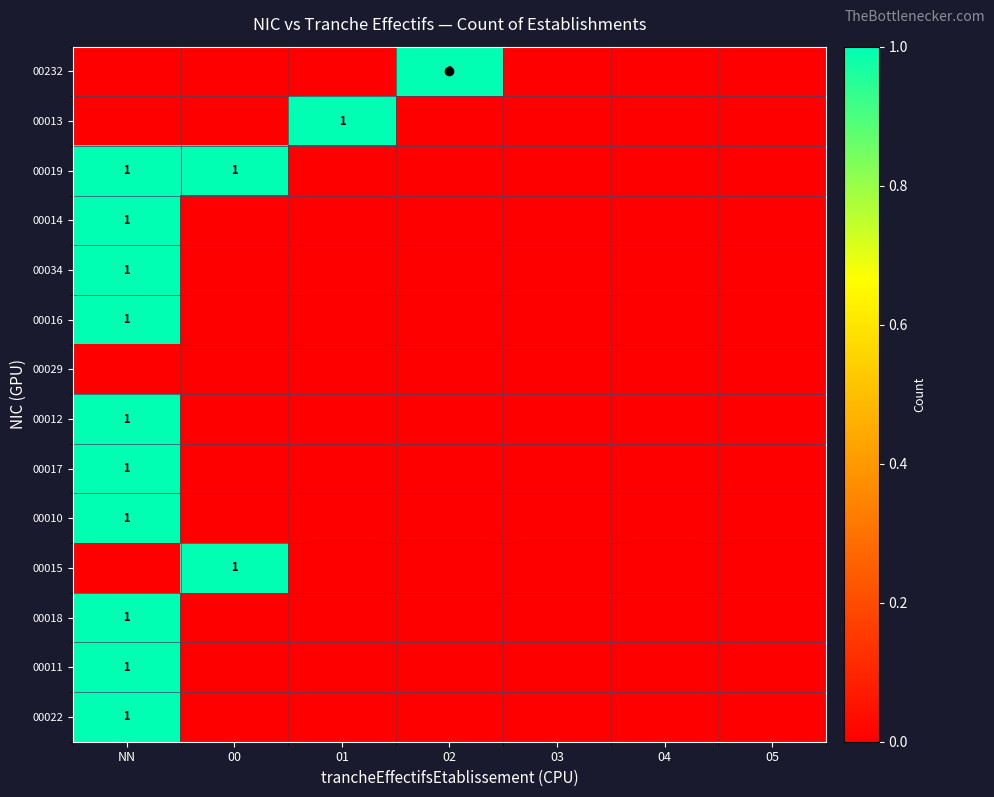

What is the difference between the maximum and minimum values in the 00232 series?

1